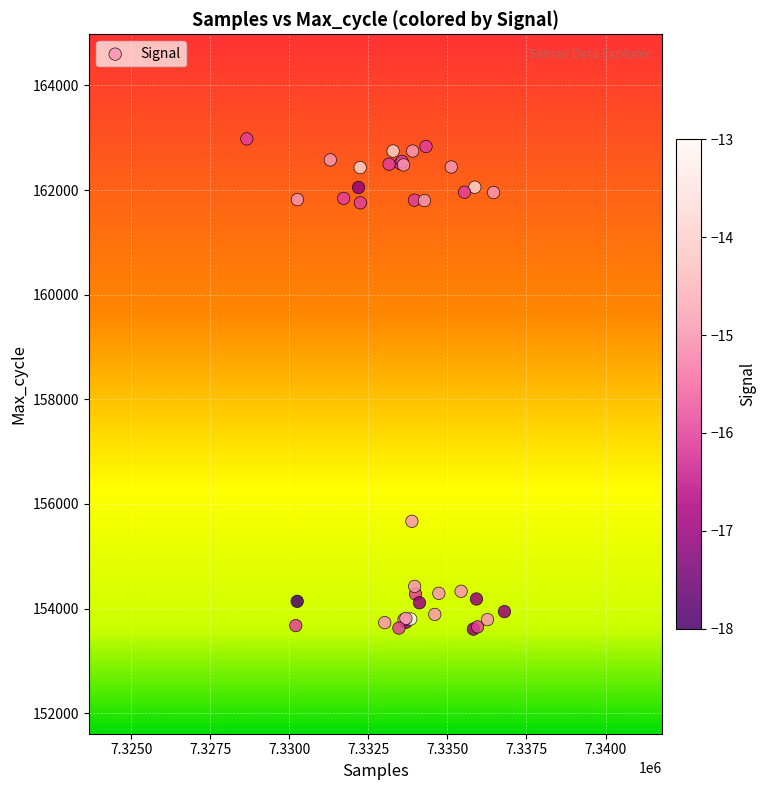

What Y value in the scatter plot is closest to 158292?

155667